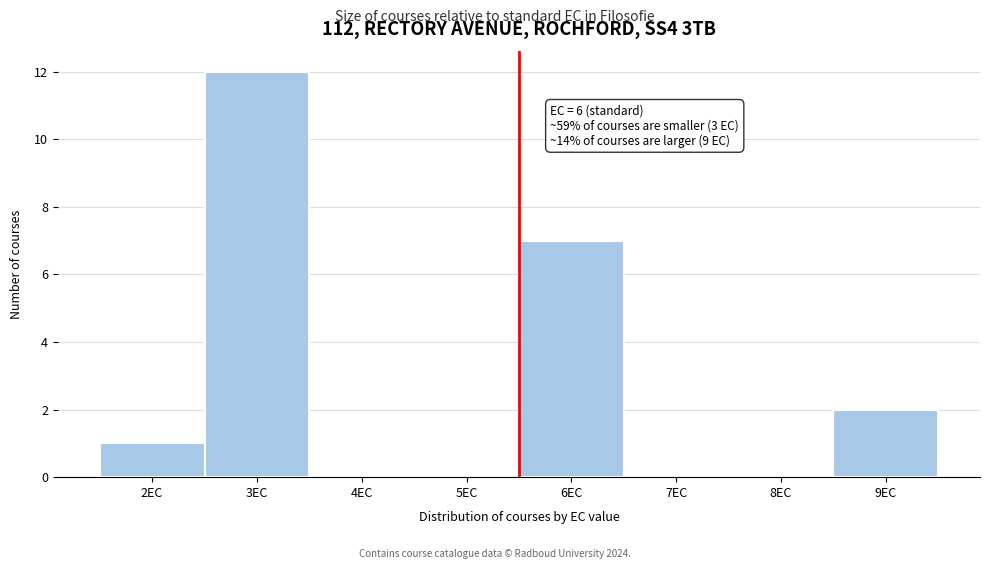

Reading left to right, extract all data points from this chart.

2EC=1	3EC=12	4EC=0	5EC=0	6EC=7	7EC=0	8EC=0	9EC=2